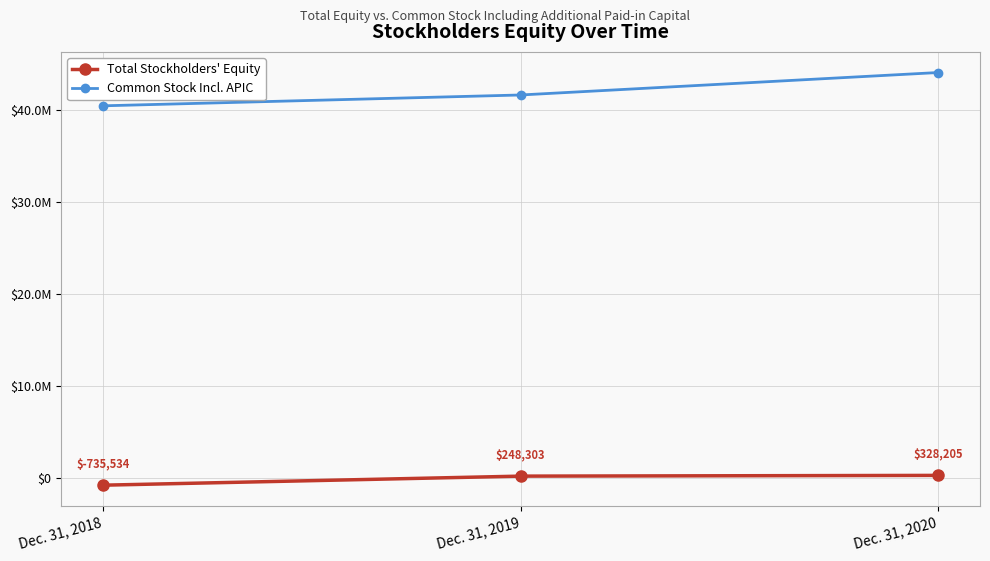

Which series has the widest spread of values?

Common Stock Incl. APIC